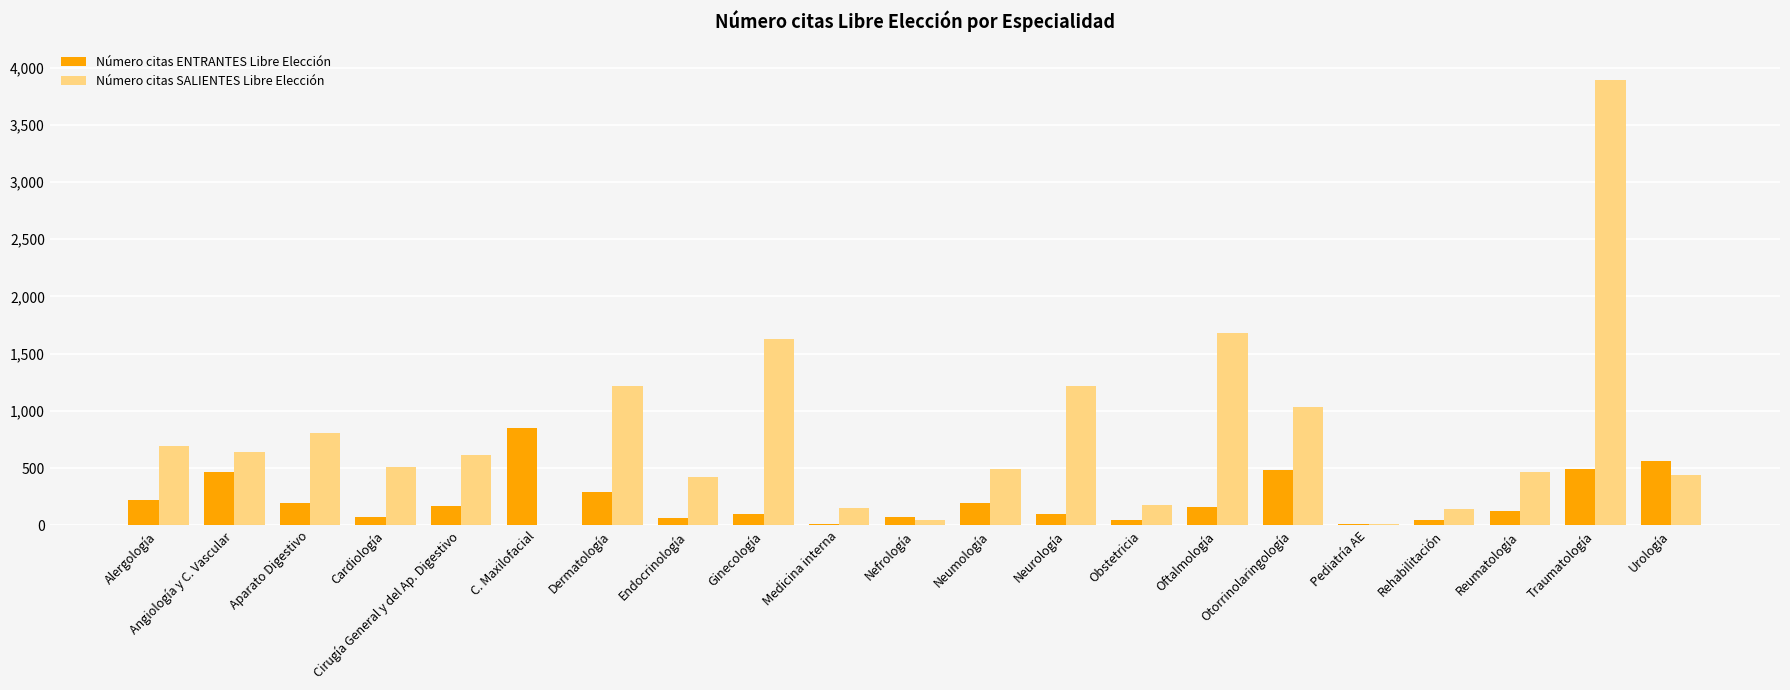

Which series has the largest range (max minus min)?

Número citas SALIENTES Libre Elección